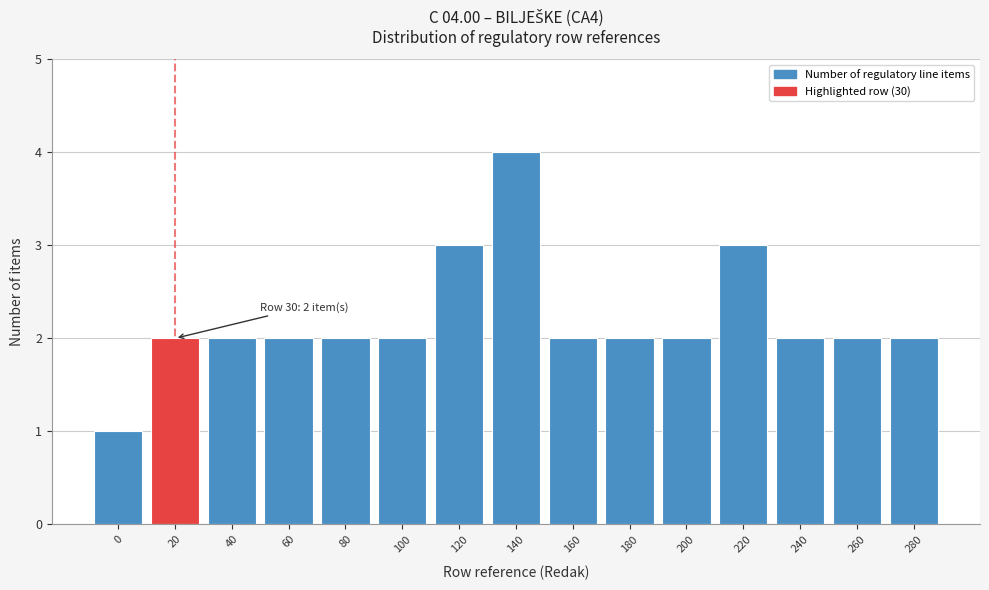

Reading left to right, transcribe all the data shown in this chart.

0=1	20=2	40=2	60=2	80=2	100=2	120=3	140=4	160=2	180=2	200=2	220=3	240=2	260=2	280=2